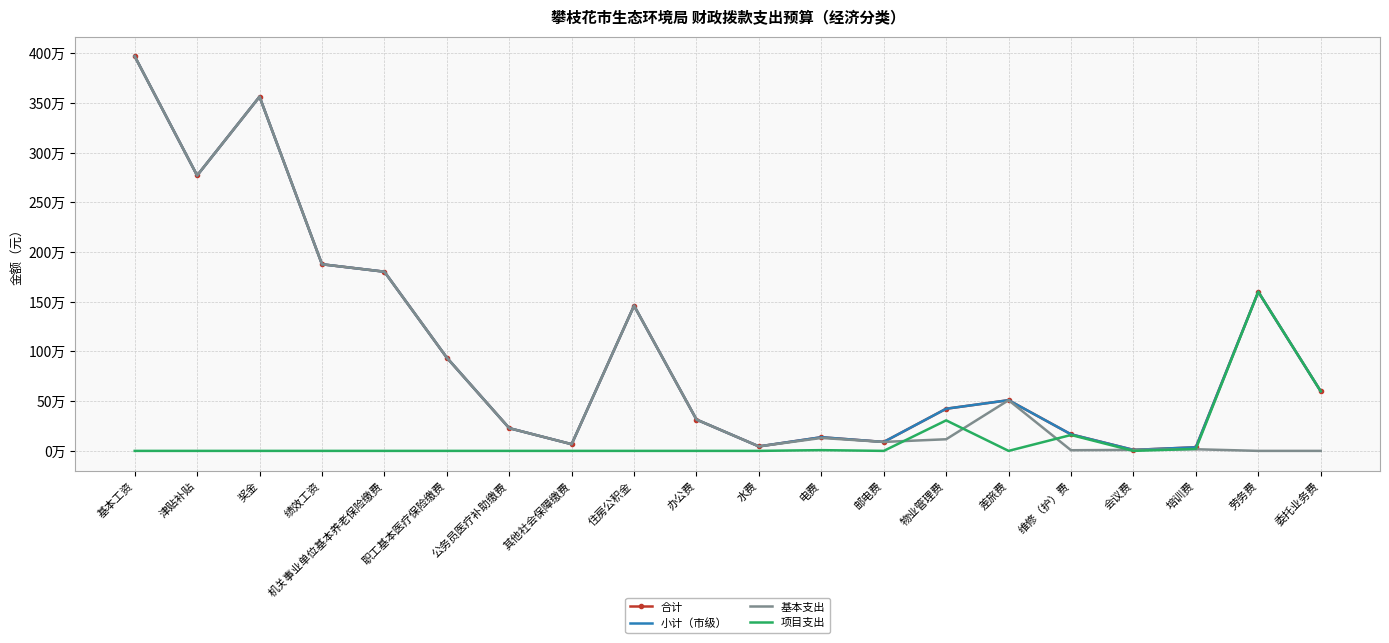

How many intersections are there between 项目支出 and 基本支出?

5